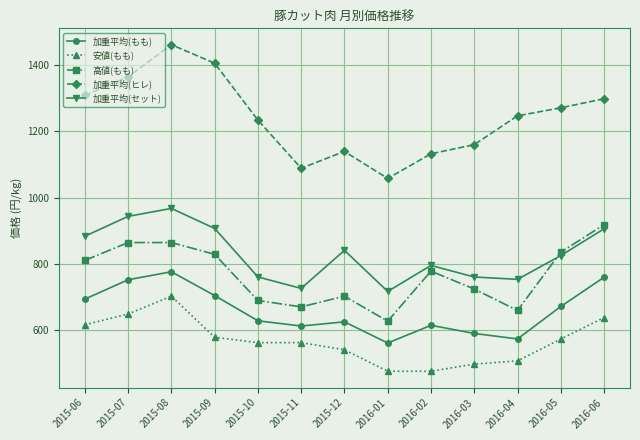

The value of 安値(もも) at 2015-09 is 577.8. True or false?

True